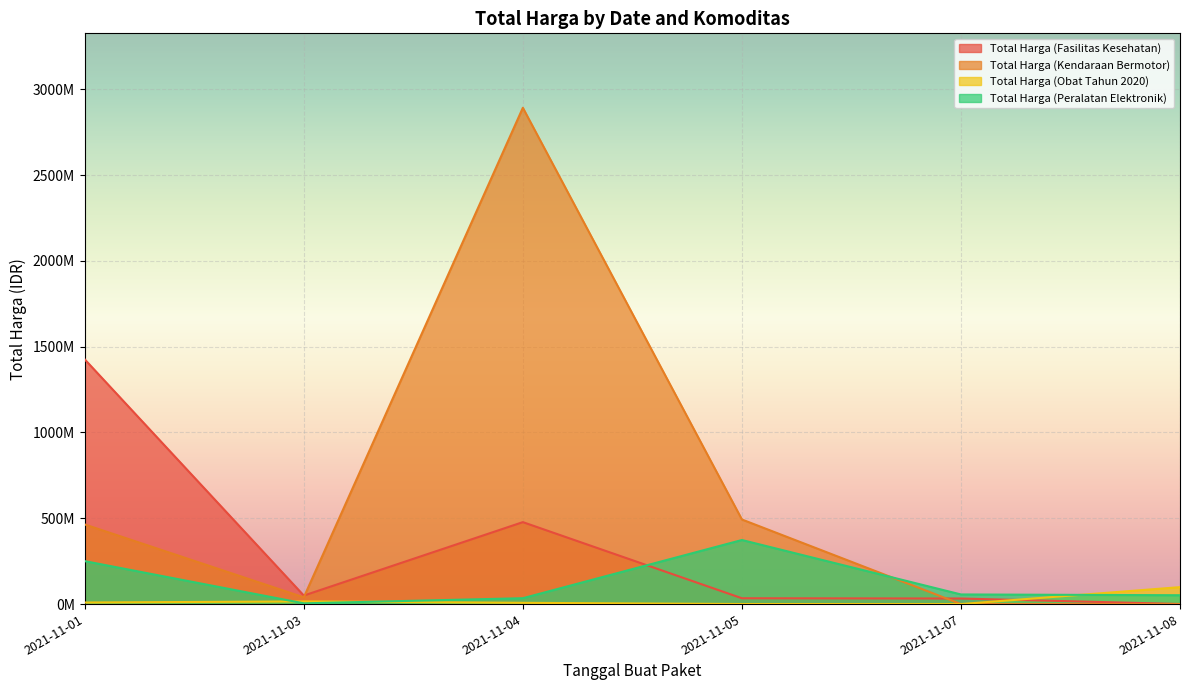

Between which two adjacent categories do Total Harga (Kendaraan Bermotor) and Total Harga (Obat Tahun 2020) first intersect?

2021-11-05 and 2021-11-07